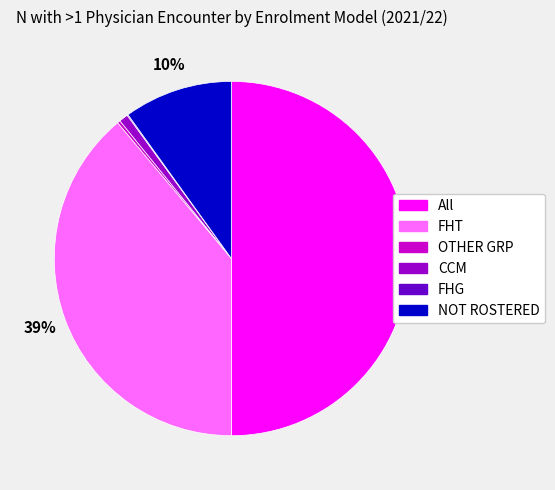

Which category has the biggest portion of the pie?

All